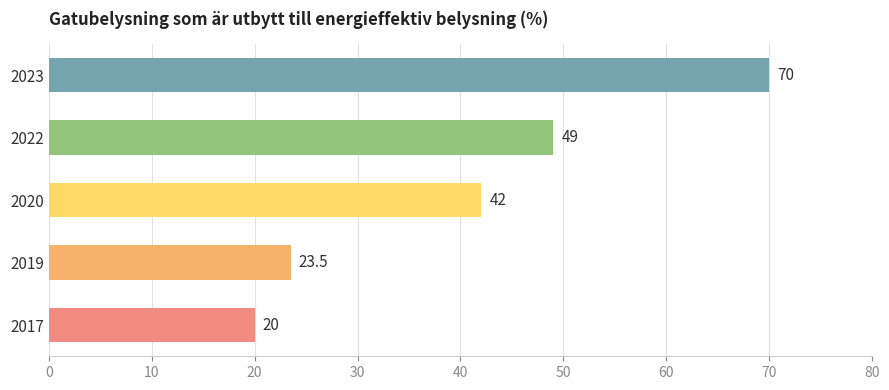

The chart shows a value of 70.0 at 2023. True or false?

True